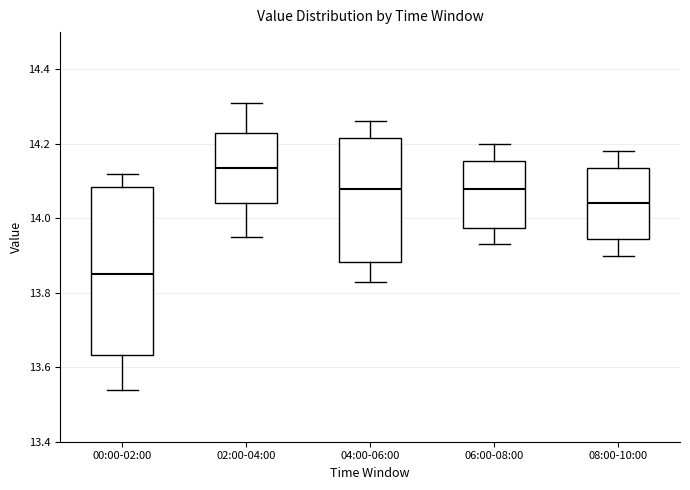

Where is the lower edge of the box for 00:00-02:00 on the y-axis? The values are not printed on the chart, so give them approximately, as read against the axis.

13.64